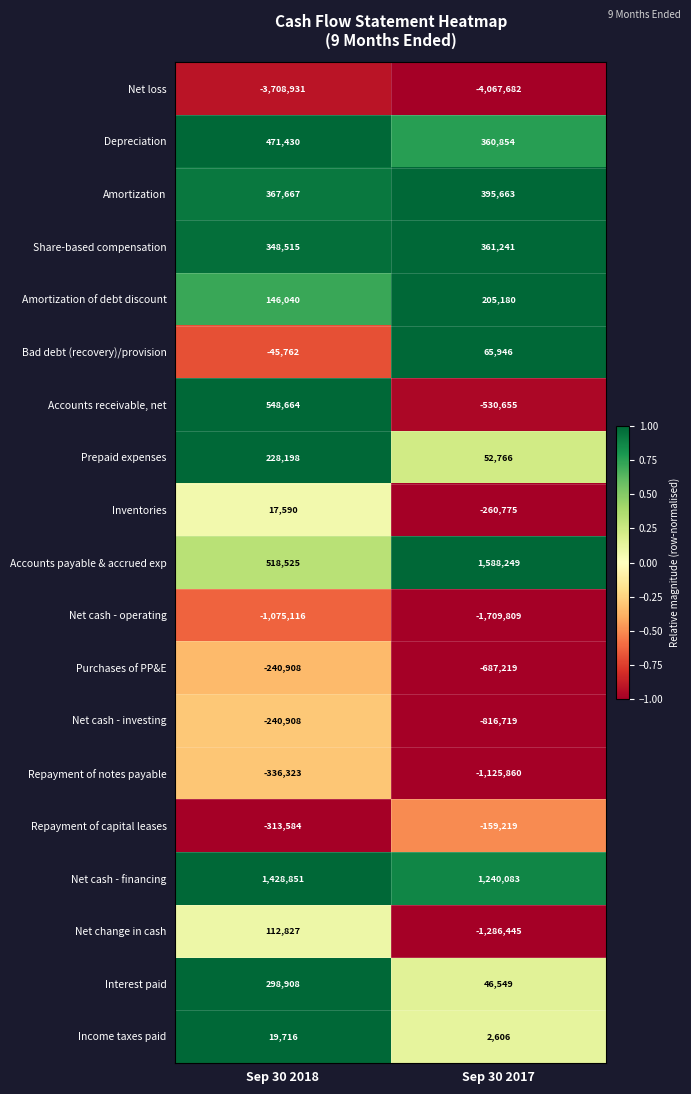

What is the difference between the Depreciation values at Sep 30 2017 and Sep 30 2018?

110576